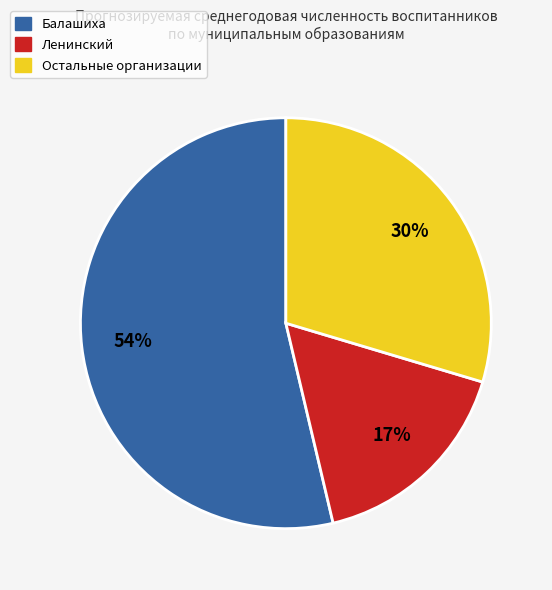

To the nearest percent, what is the average slice percentage?

33%